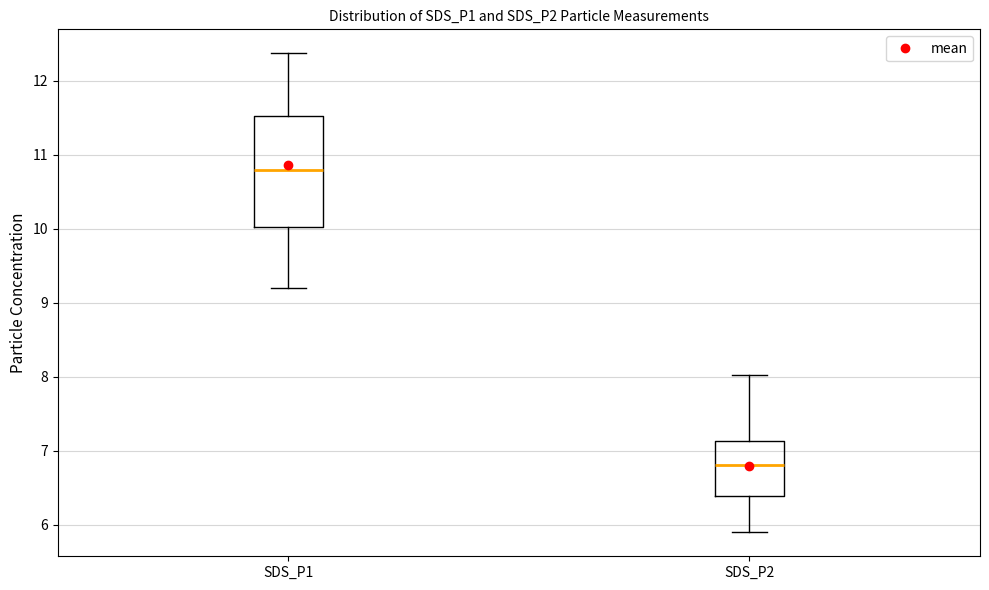

Which box is the tallest, from its lower edge to its upper edge?

SDS_P1